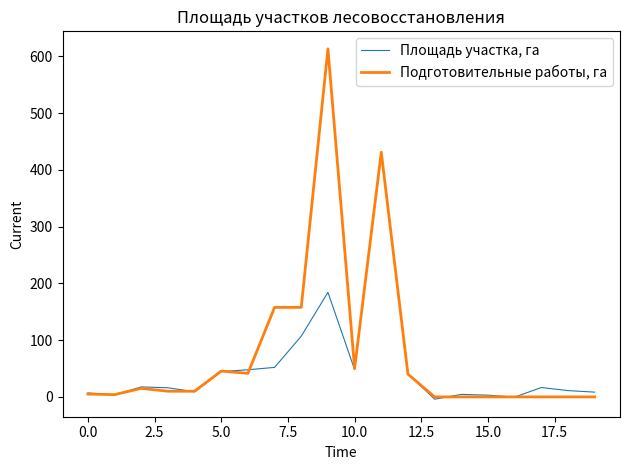

At how many categories does at least one series exceed 210?

2